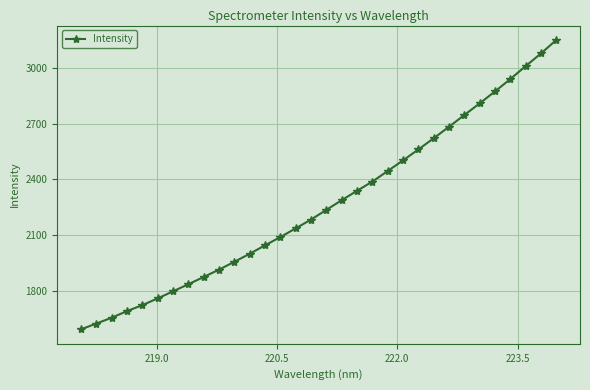

What is the minimum value shown in the chart?

1596.1